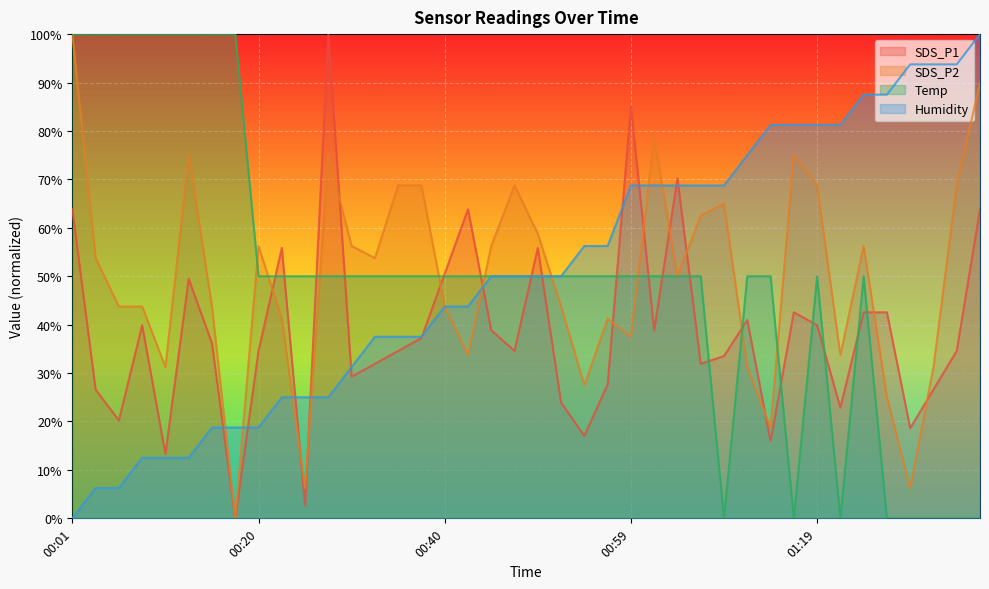

What is the difference between the maximum and minimum values in the SDS_P2 series?

100.0